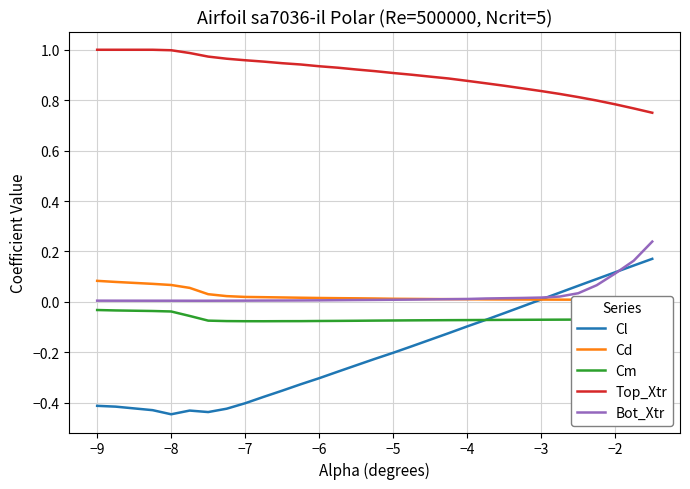

What is the smallest value displayed?

-0.4